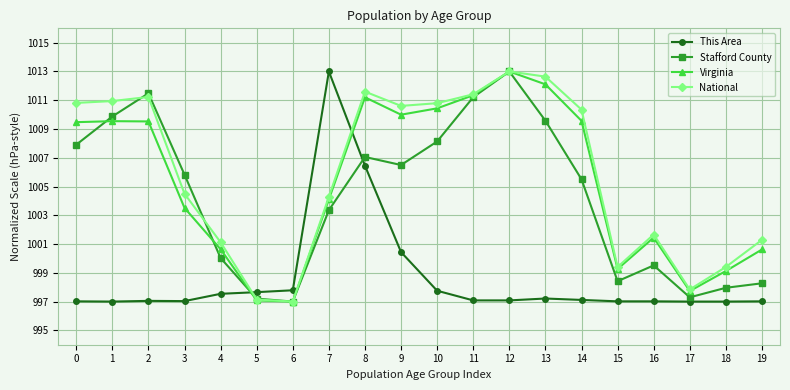

What is the difference between the maximum and minimum values in the Virginia series?

16.0